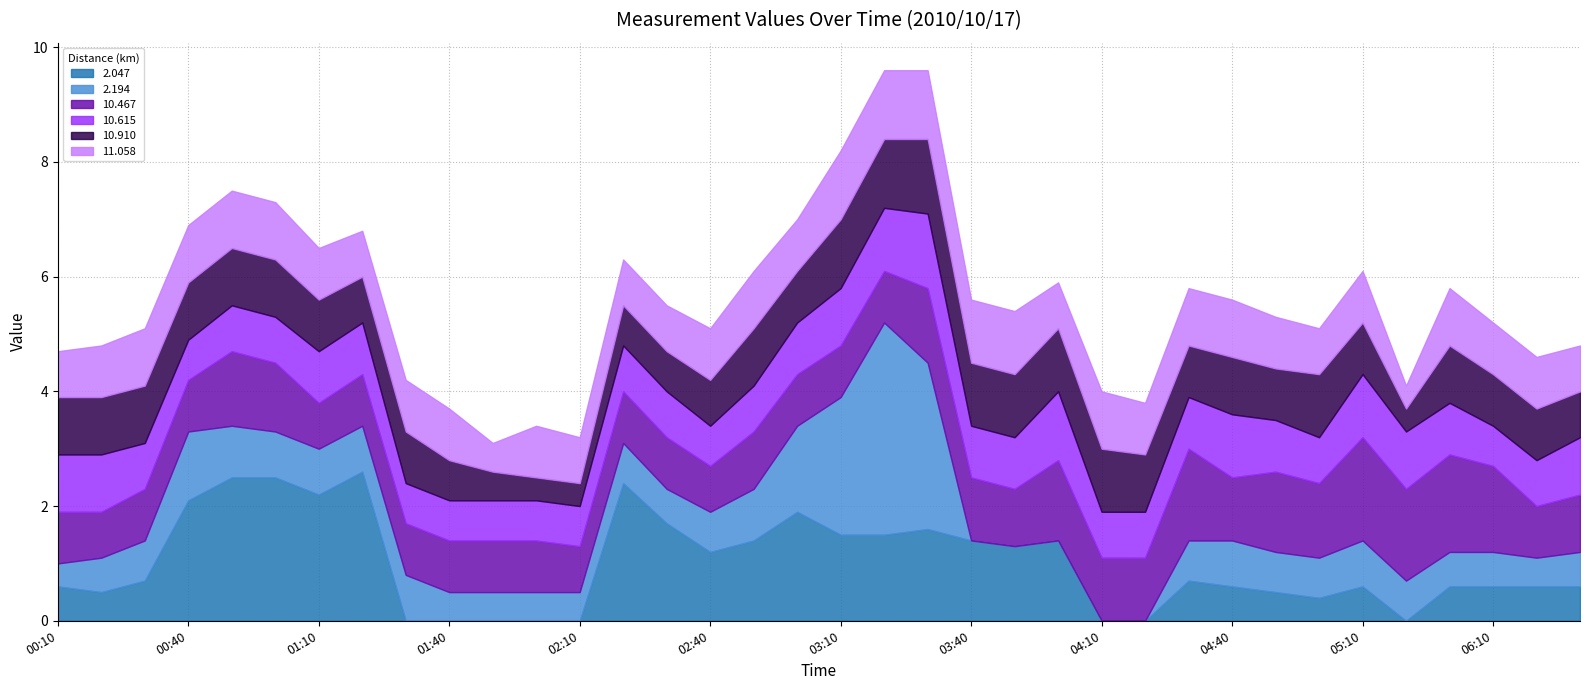

What is the value of the 2.194 point at the 10th from the left?

0.5